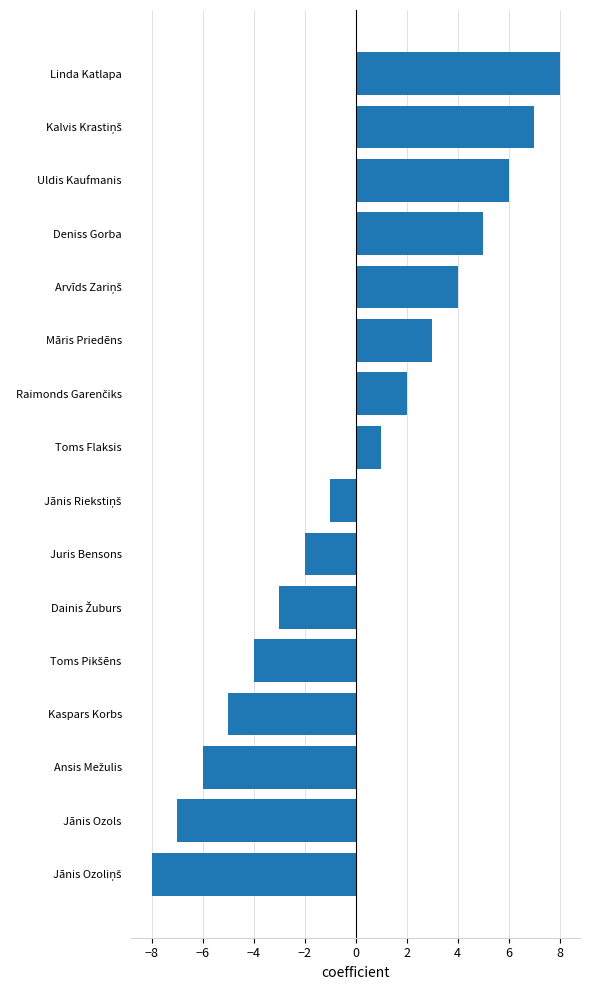

Does the chart contain stacked bars?

No